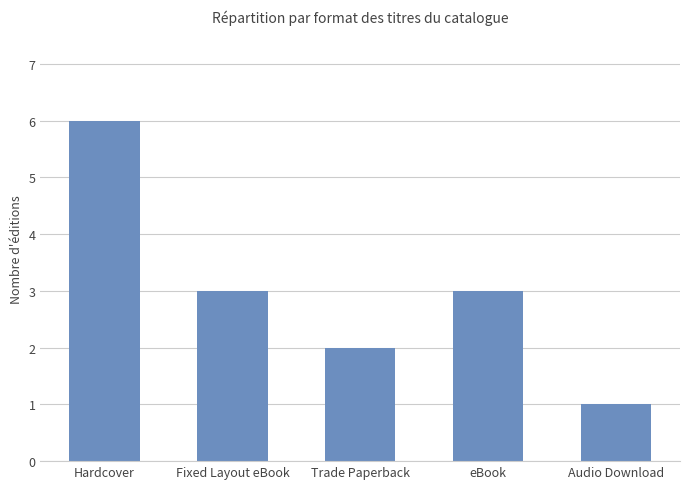

Is it true that the value at Trade Paperback is 2?

True